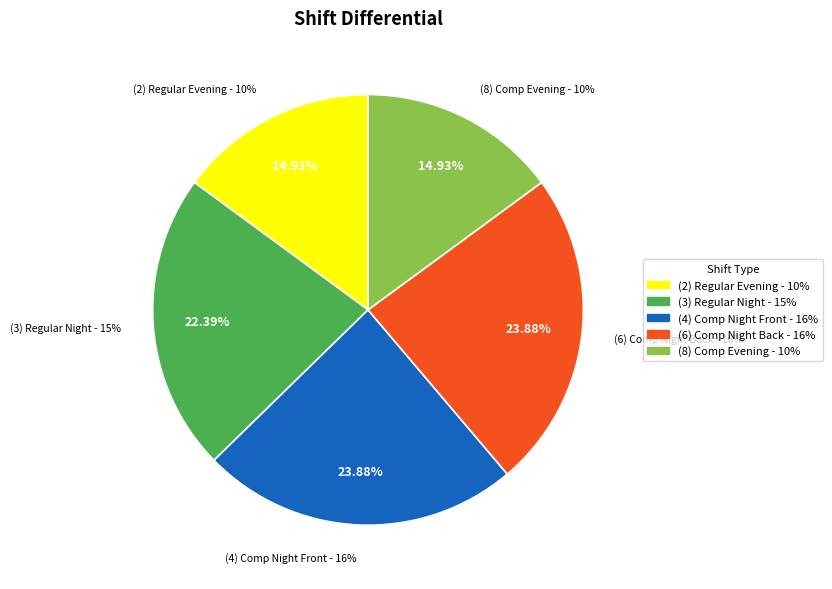

Is it true that (2) Regular Evening - 10% is 1% of the pie?

False